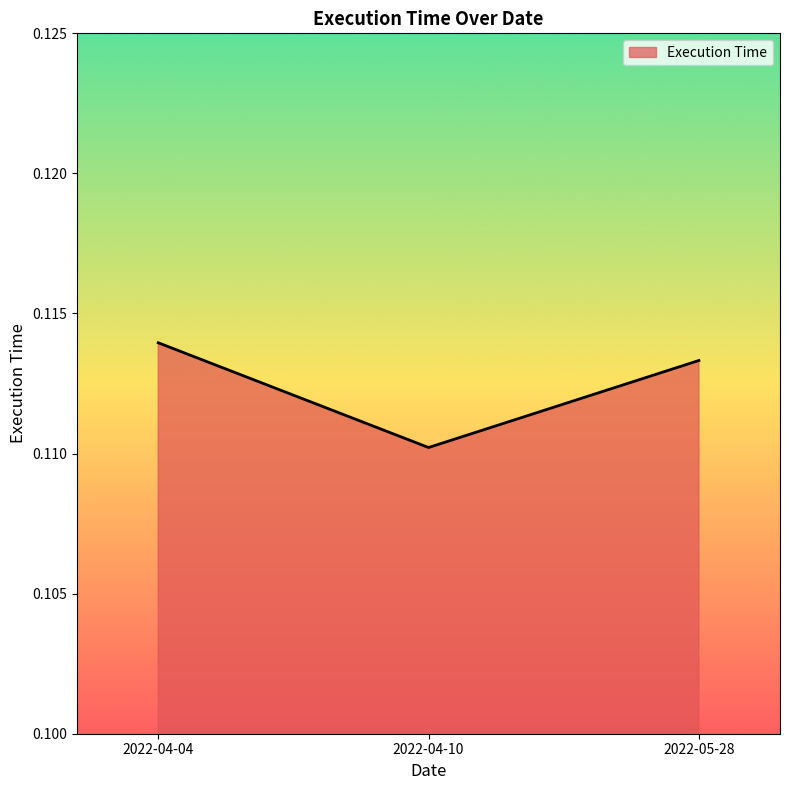

At which category does the chart reach its peak across all series?

2022-04-04